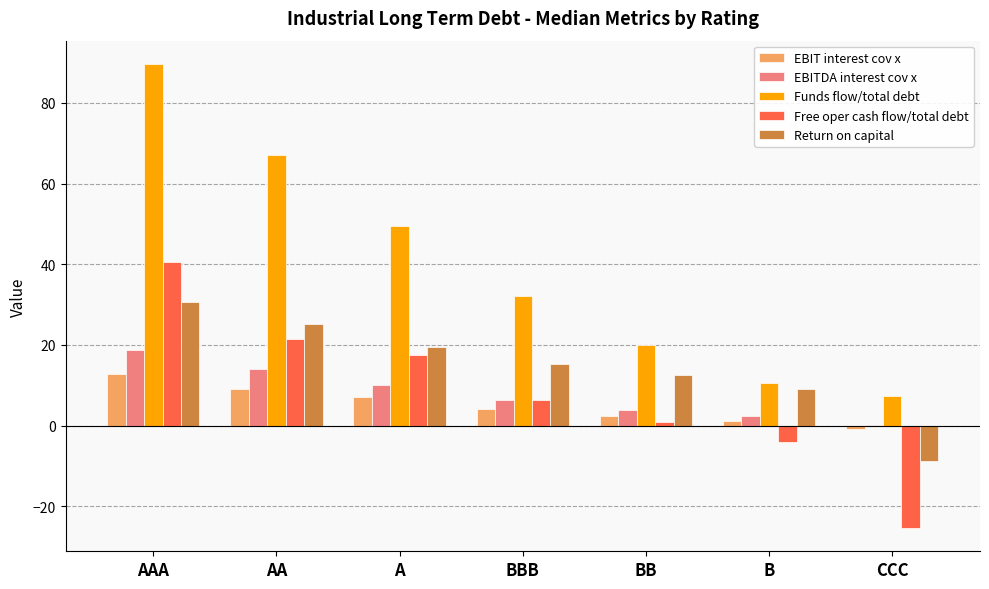

How many values in EBIT interest cov x are above zero?

6